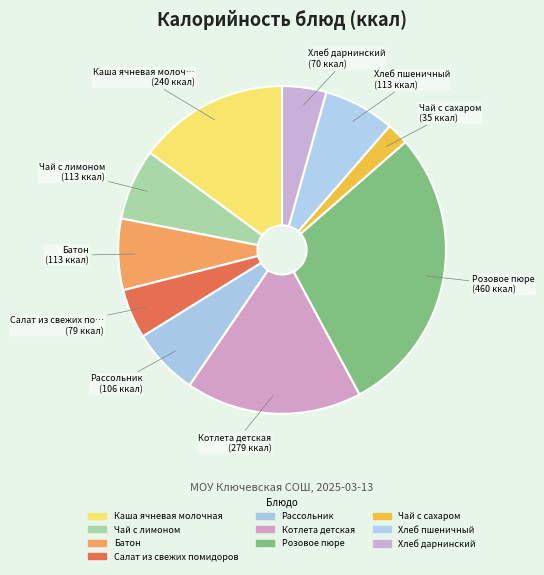

Which slice is the smallest?

Чай с сахаром